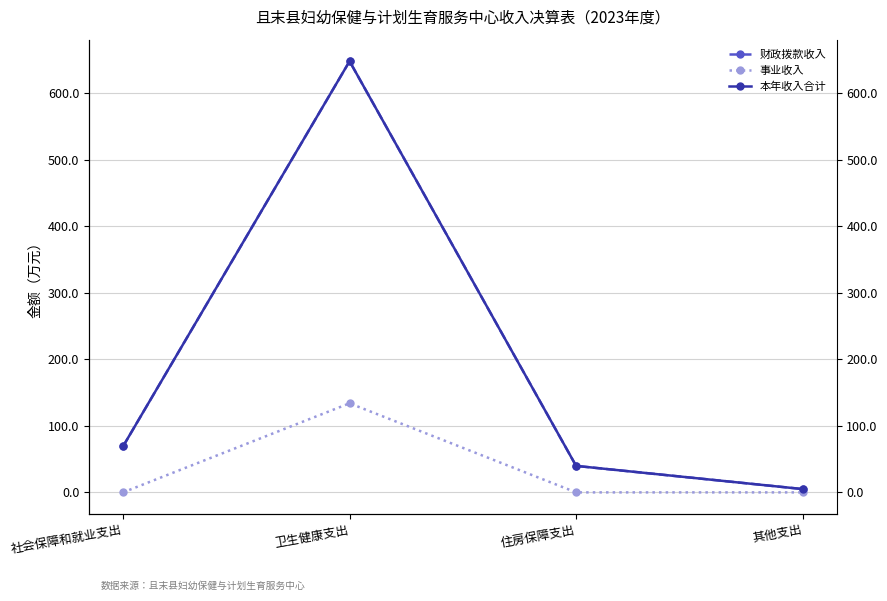

True or false: 本年收入合计 and 财政拨款收入 cross at least once.

False